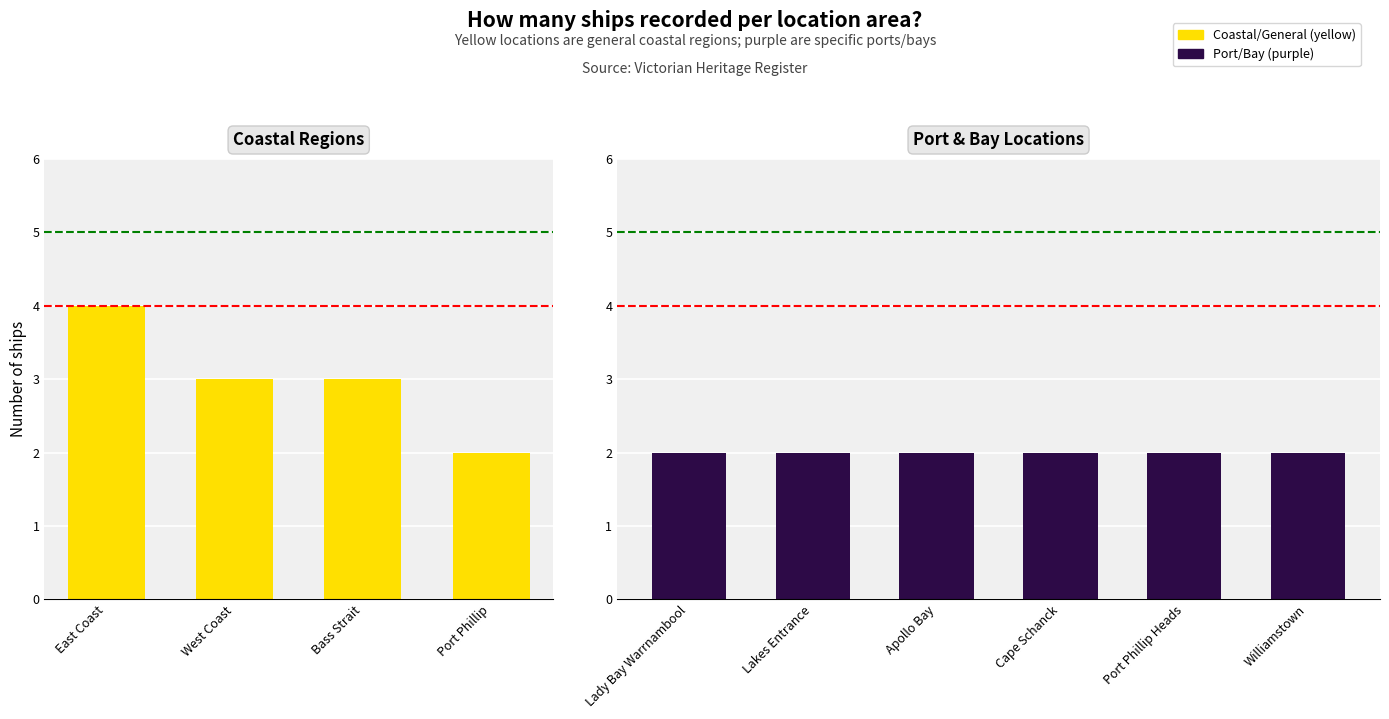

What is the label of the 8th bar from the left?

Cape Schanck